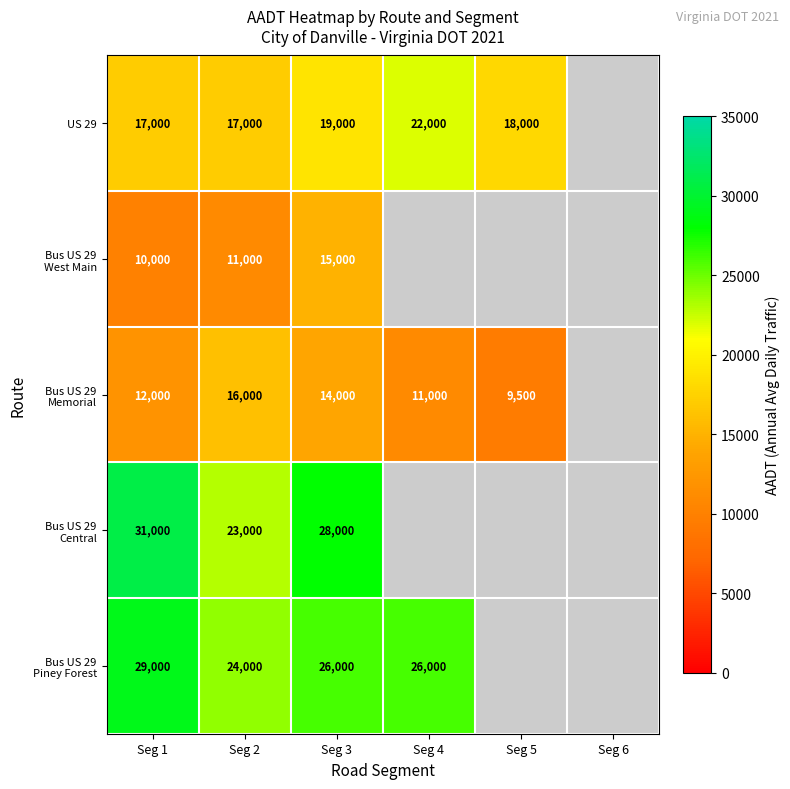

What is the difference between the highest and lowest values at Seg 3?

14000